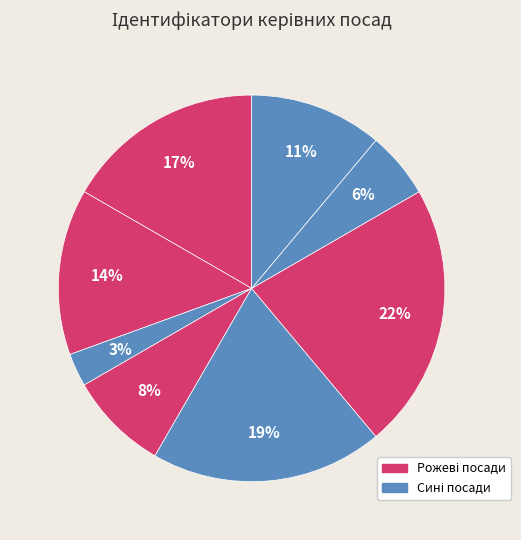

Does any single category account for the majority?

No